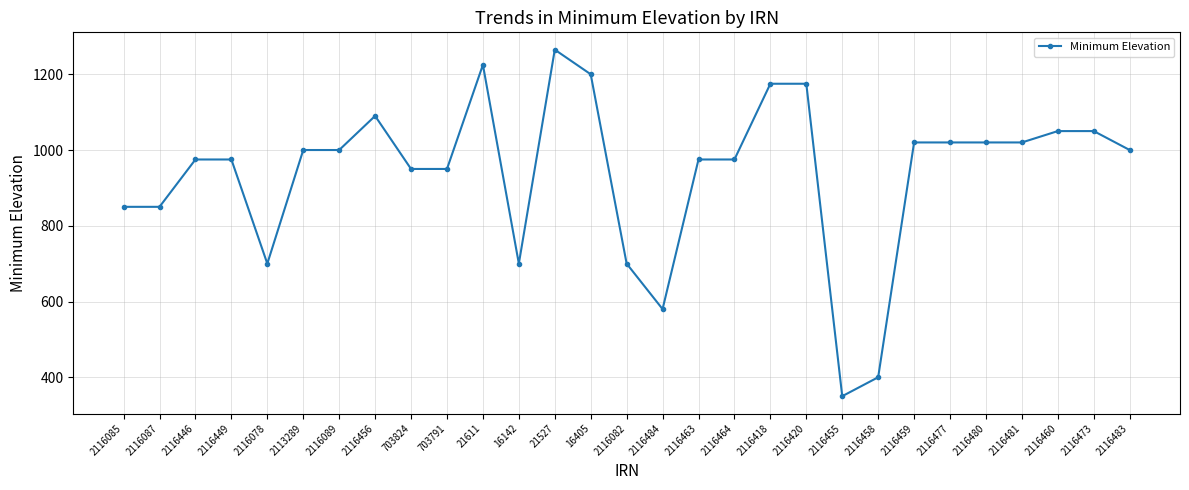

Read the value at 2116481, to the nearest 50.

1000